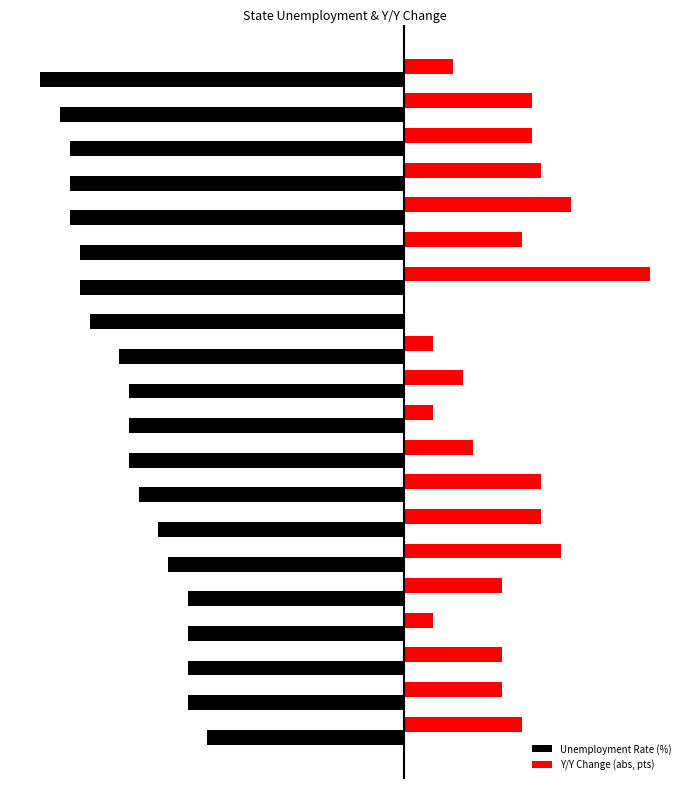

What are all the series names shown in the legend?

Unemployment Rate (%), Y/Y Change (abs, pts)